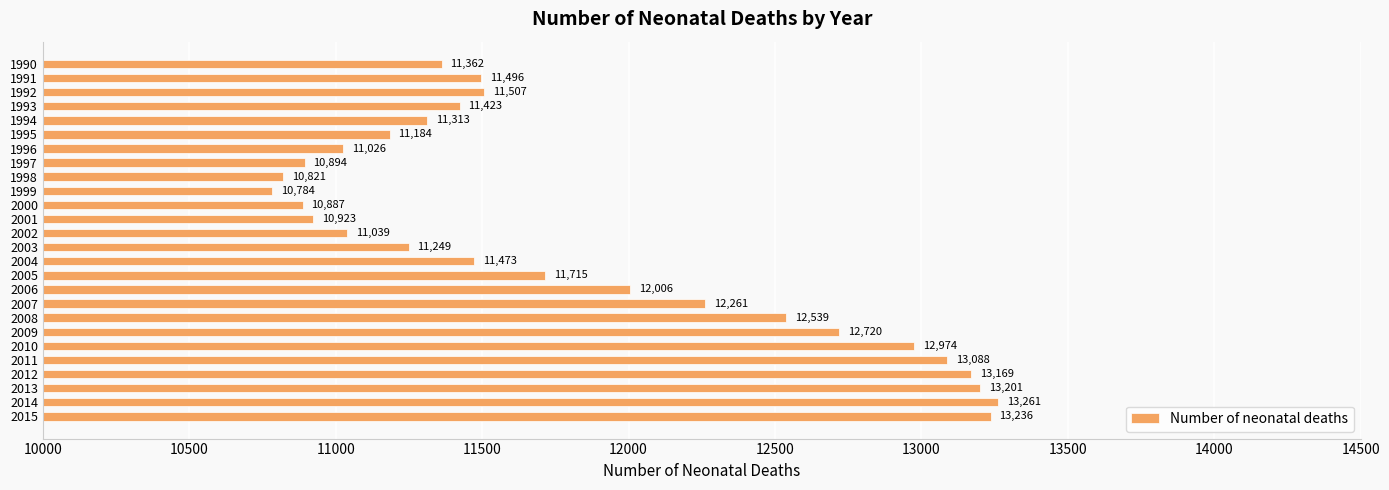

What is the difference between the maximum and minimum values?

2477